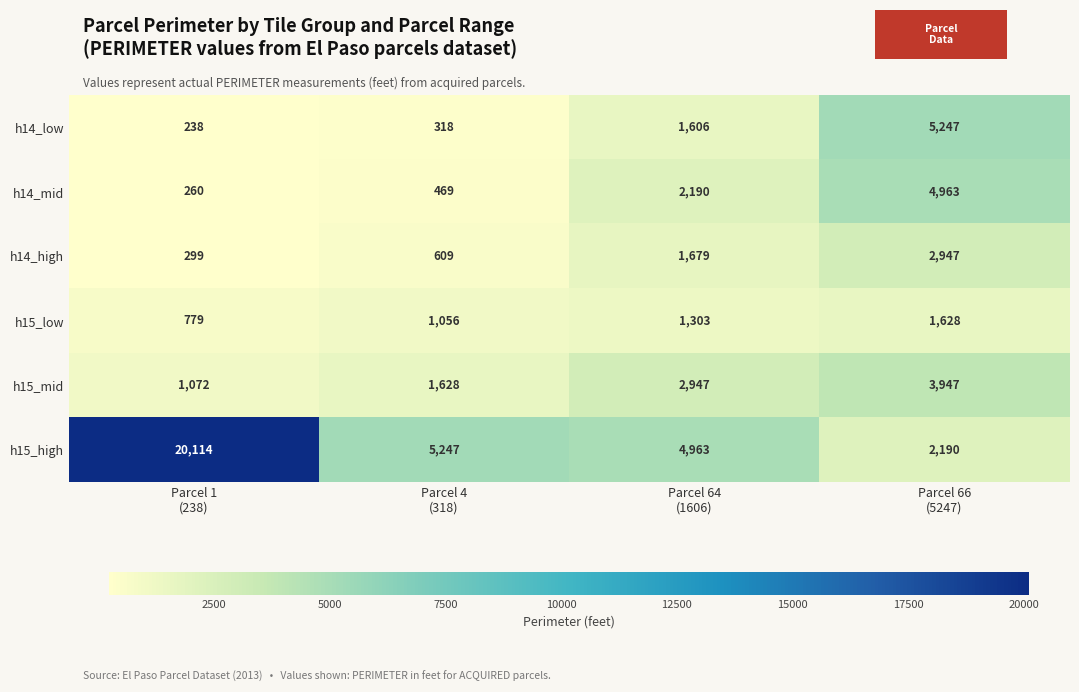

What is the sum of all h15_high values?

32514